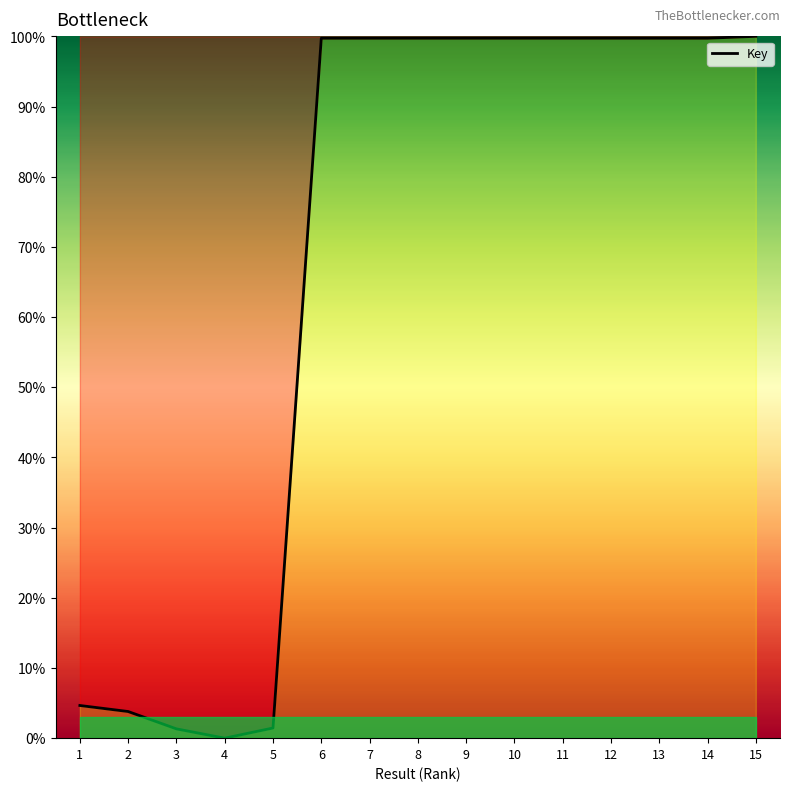

What is the sum of the values at 15 and 14?

199.7